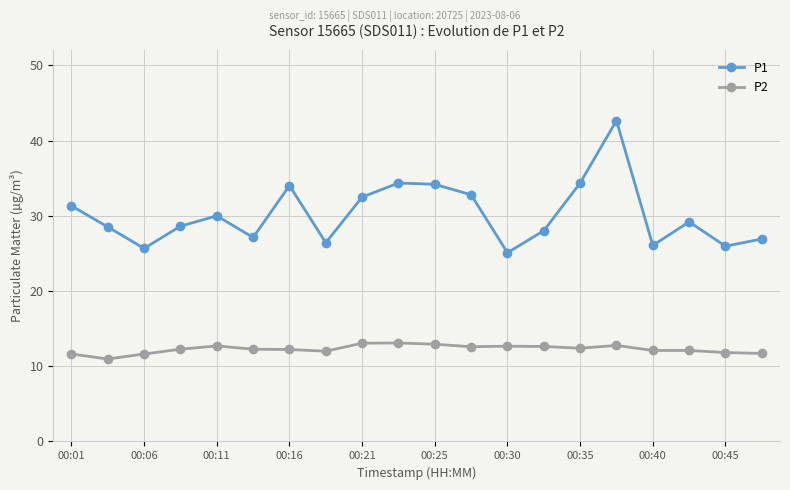

What is the difference between the maximum and minimum values in the P1 series?

17.6